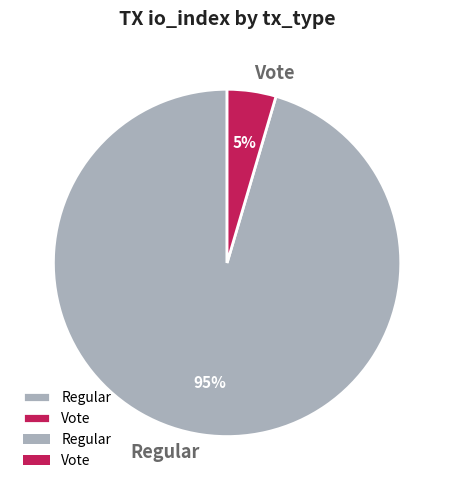

How many segments does this pie chart have?

2